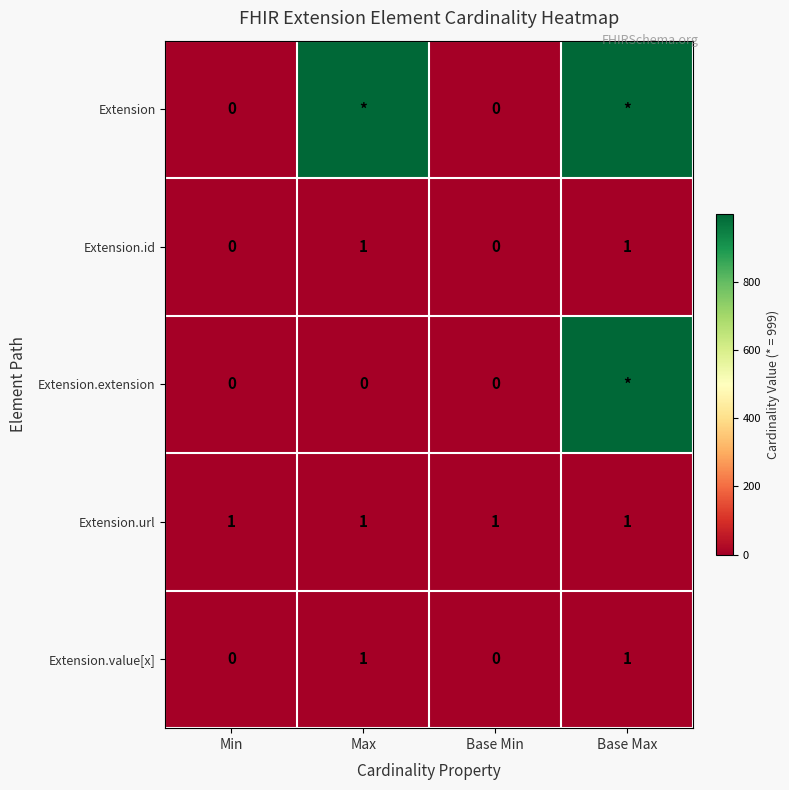

Which has a higher value, Min or Max?

Max